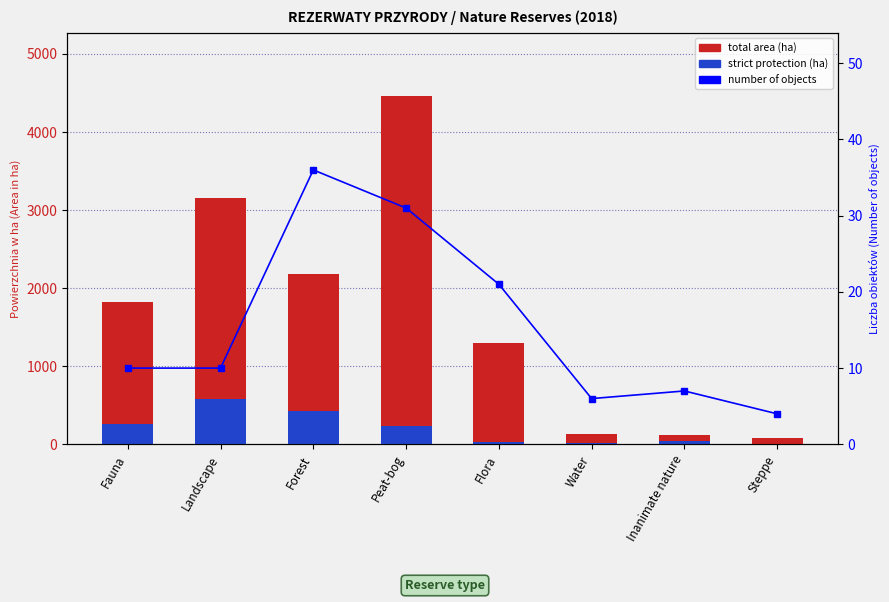

Which has a higher value, Forest or Inanimate nature?

Forest